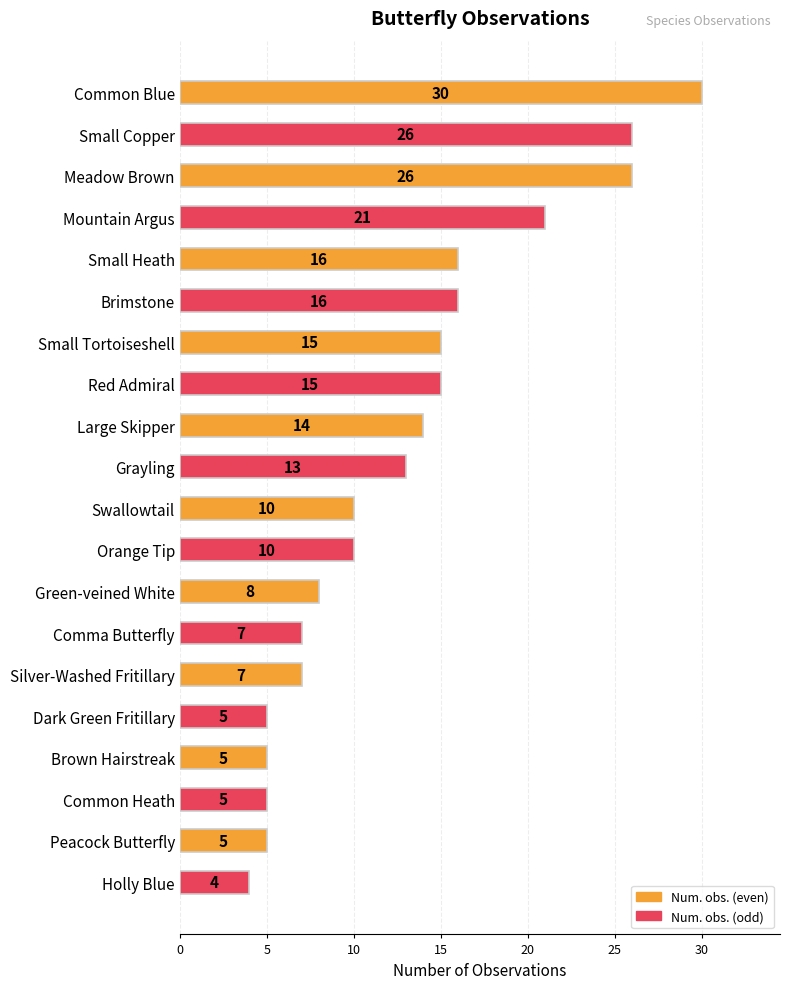

What position from the top is Holly Blue?

20